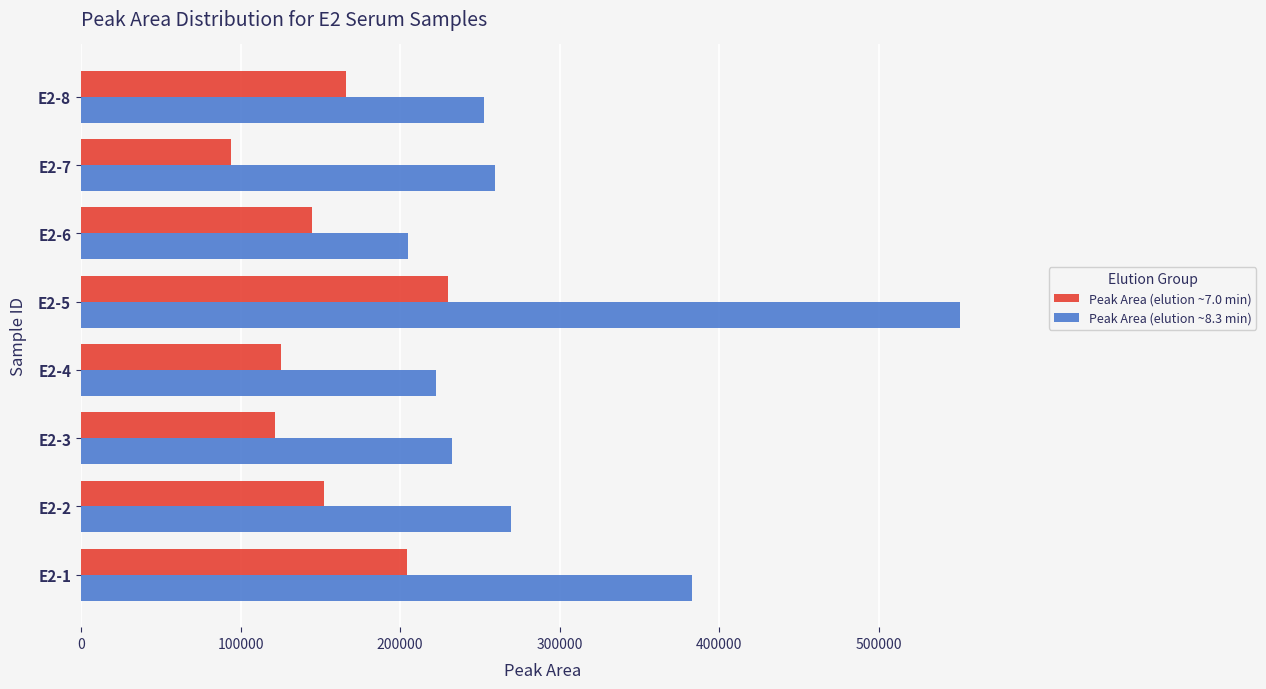

The value of Peak Area (elution ~8.3 min) at E2-1 is 383011. True or false?

True